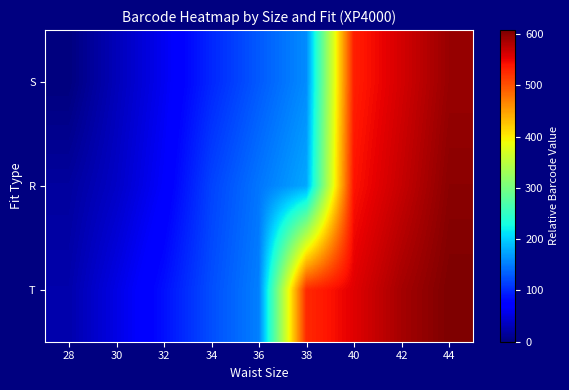

What is the total value across all series at 36?

430